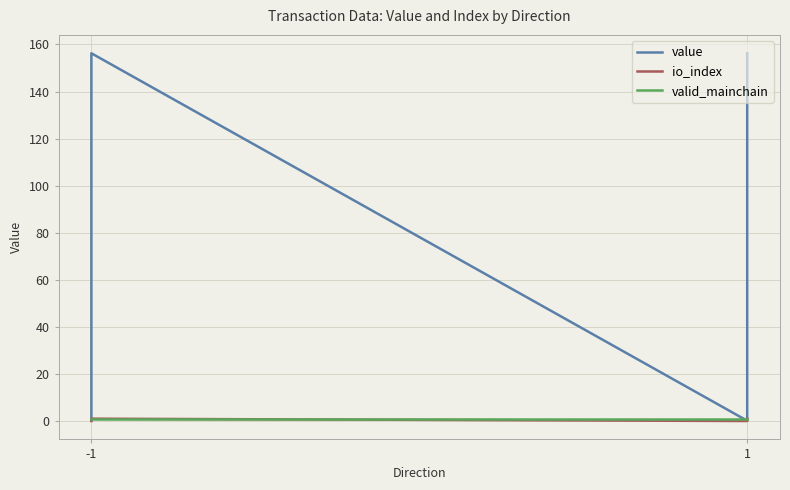

What is the lowest value of the value series?

0.1